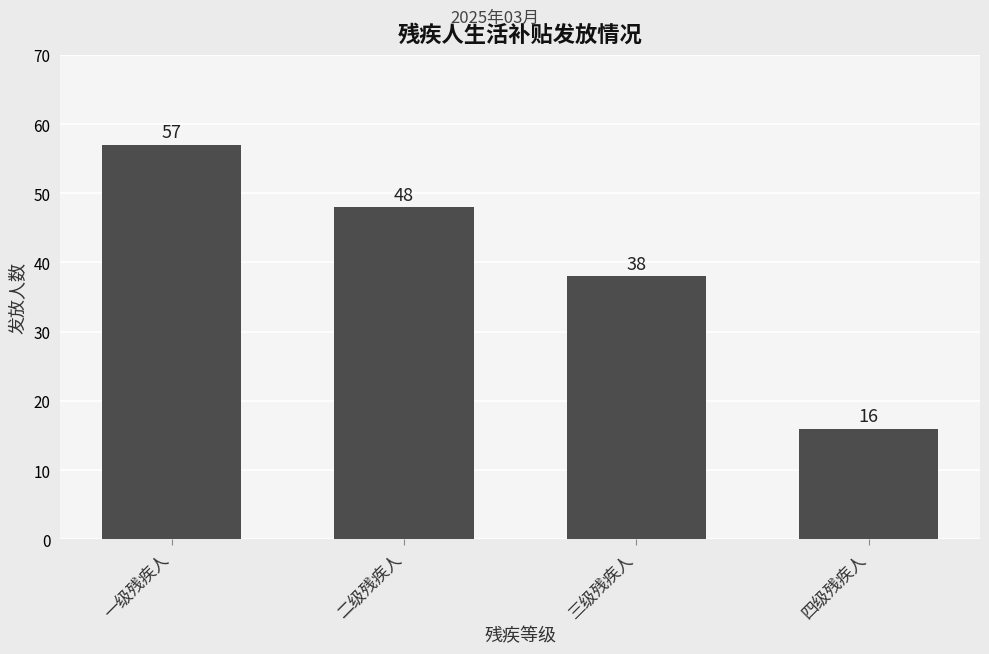

How many data points are less than 48?

2